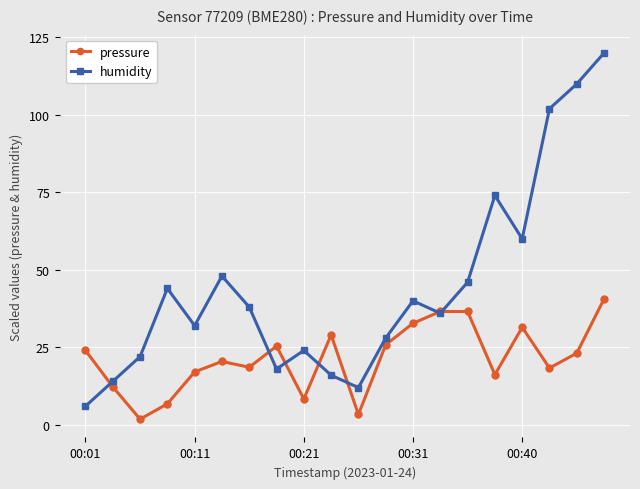

What is the highest value of the pressure series?

40.6